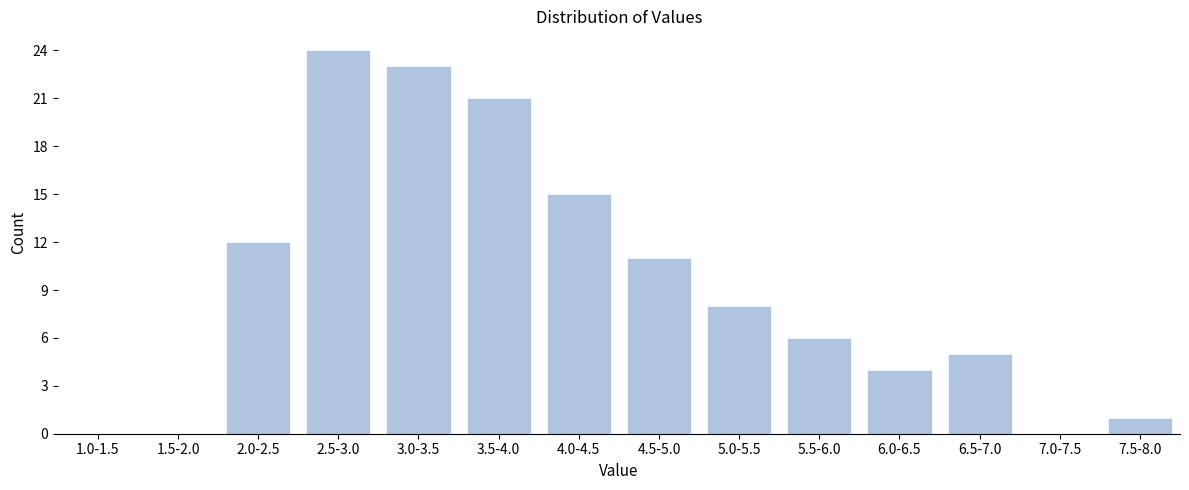

Reading left to right, transcribe all the data shown in this chart.

1.0-1.5=0	1.5-2.0=0	2.0-2.5=12	2.5-3.0=24	3.0-3.5=23	3.5-4.0=21	4.0-4.5=15	4.5-5.0=11	5.0-5.5=8	5.5-6.0=6	6.0-6.5=4	6.5-7.0=5	7.0-7.5=0	7.5-8.0=1